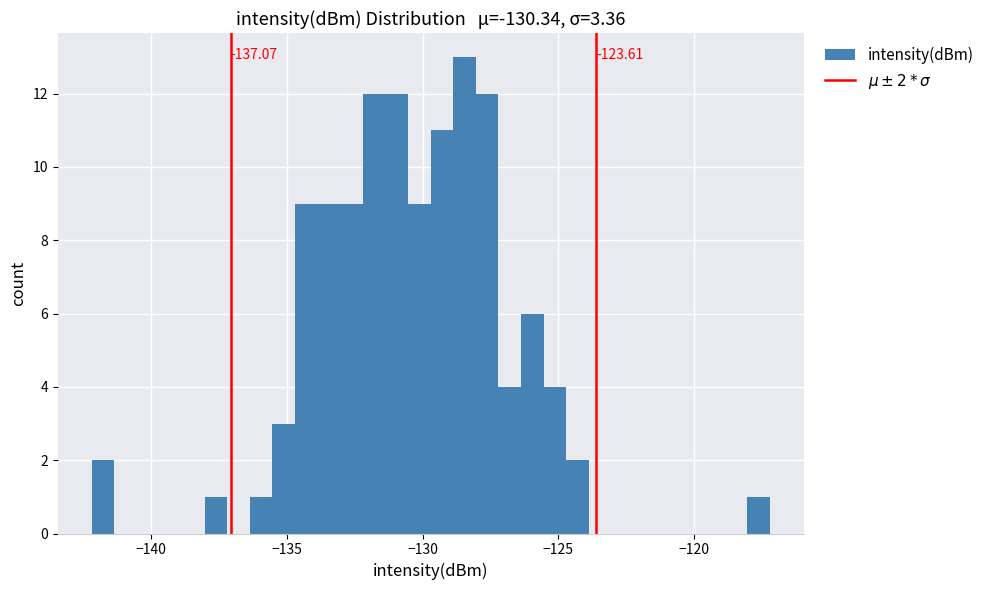

Around what value on the x-axis is the tallest bar? Give the approximate position of its centre, as read against the axis.

-128.5